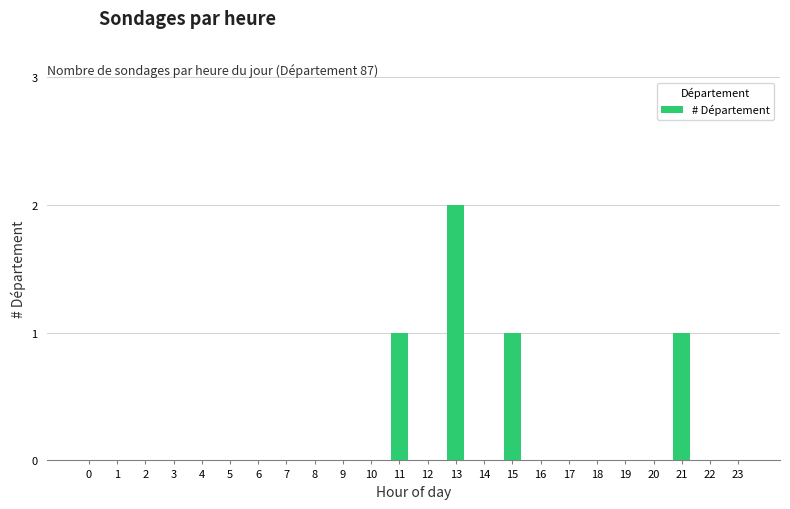

True or false: the data shows 1 at 23.

False